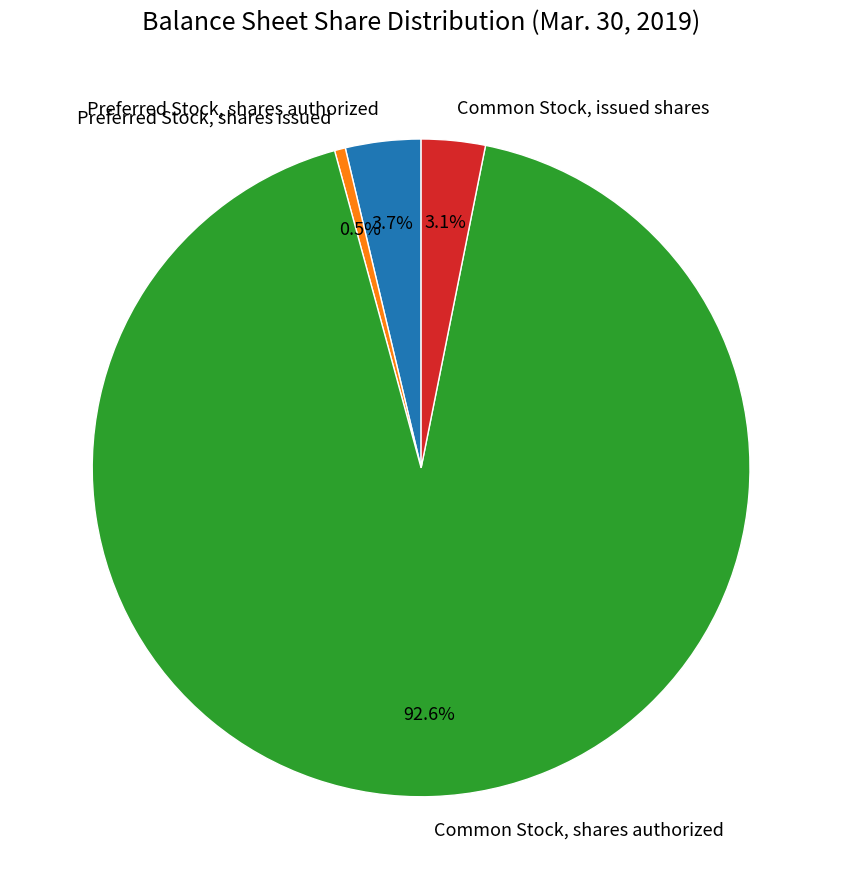

What is the ratio of the value at Preferred Stock, shares authorized to the value at Preferred Stock, shares issued?

6.9